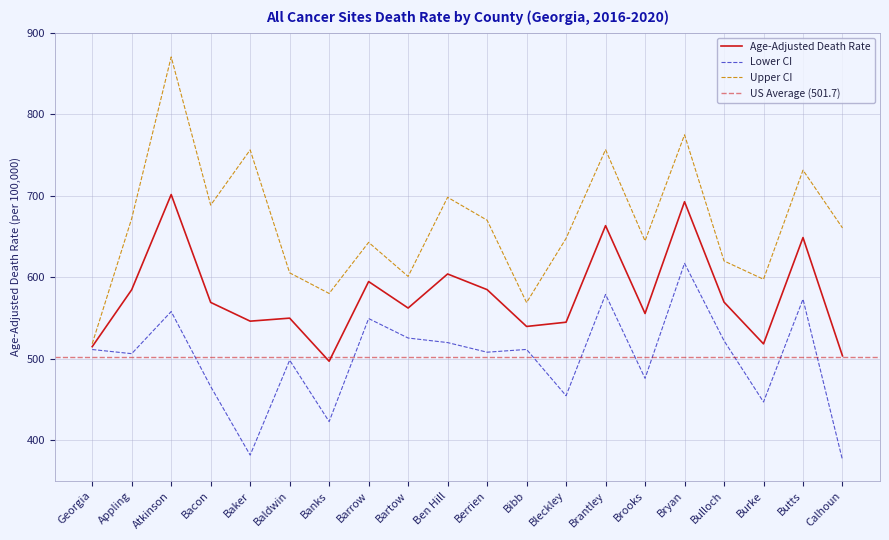

What is the approximate value of Age-Adjusted Death Rate at Baker?

546.0